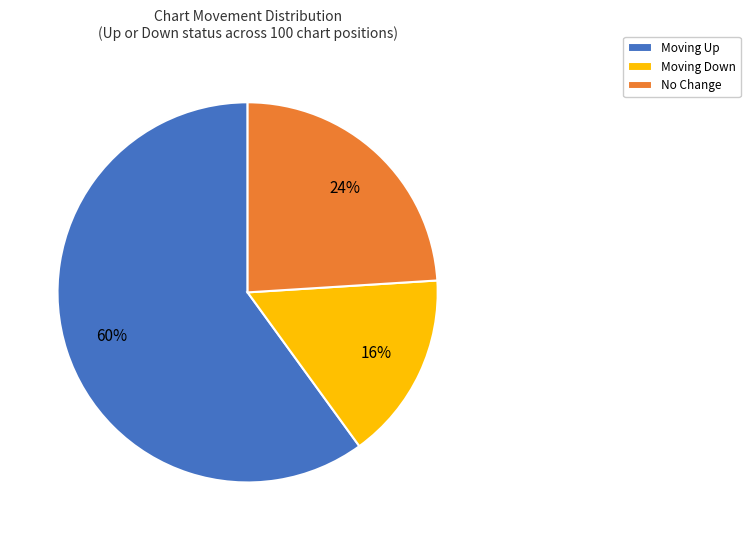

Is the sum of Moving Up and No Change greater than half?

Yes